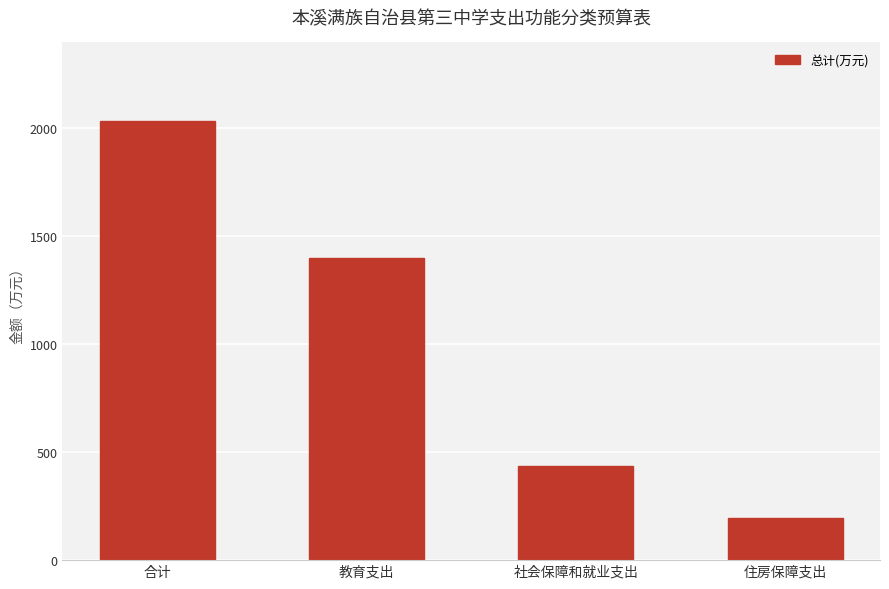

What value does the data have at 合计?

2031.1